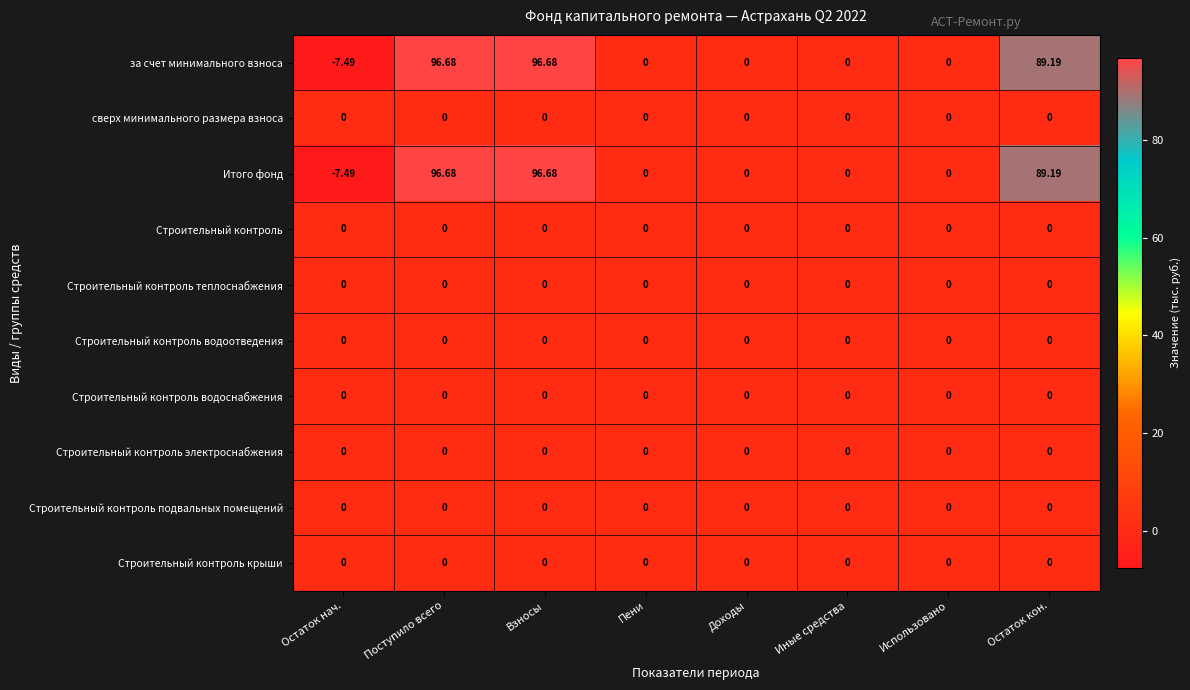

At which label does Итого фонд first exceed 0?

Поступило всего